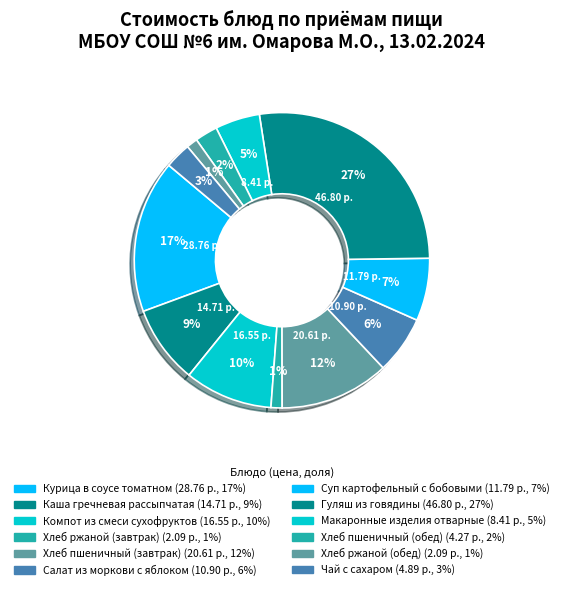

What is the largest slice in the pie chart?

Гуляш из говядины